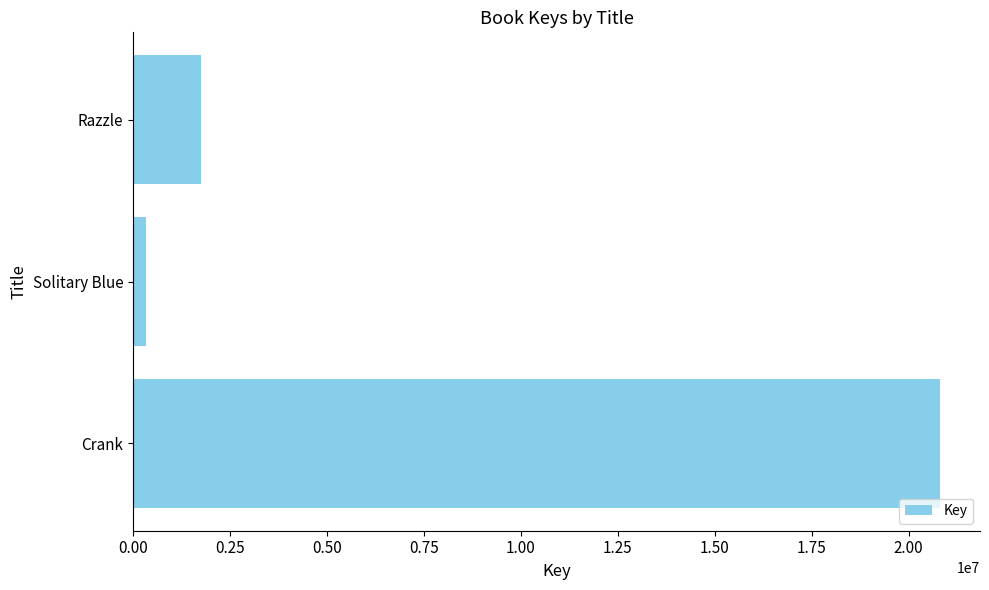

What is the sum of all values?

22890965